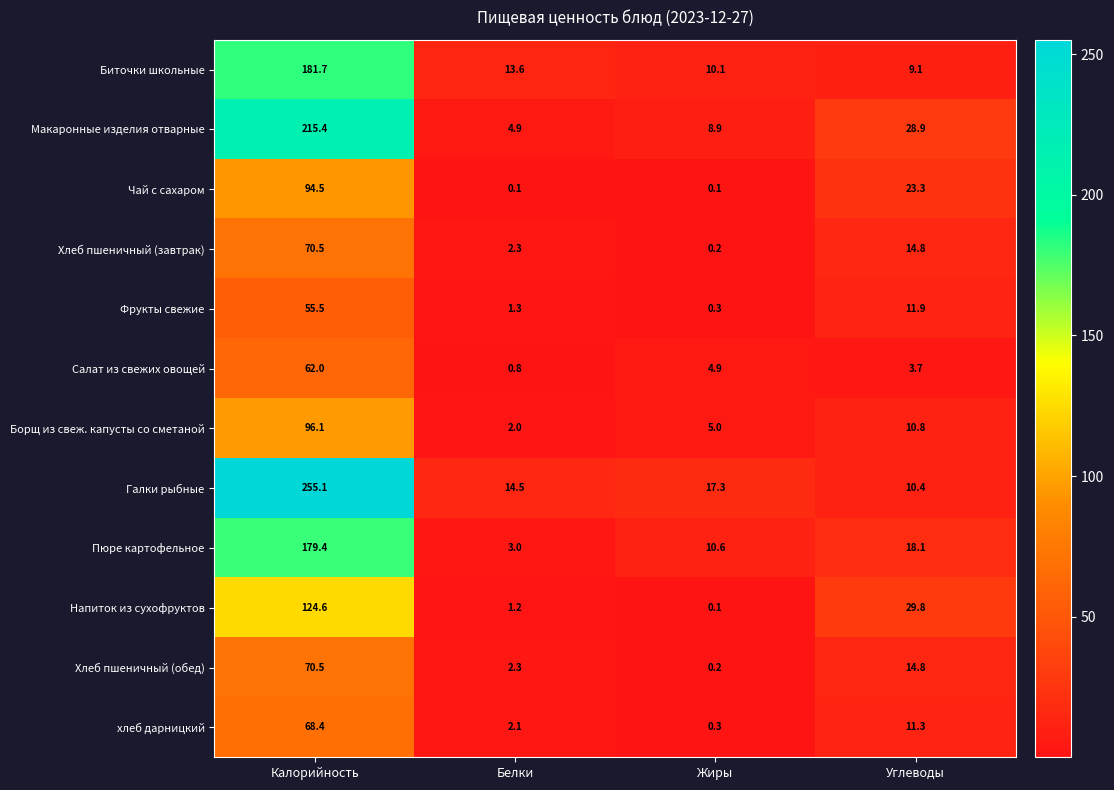

Is it true that Чай с сахаром equals 0.1 at Жиры?

True